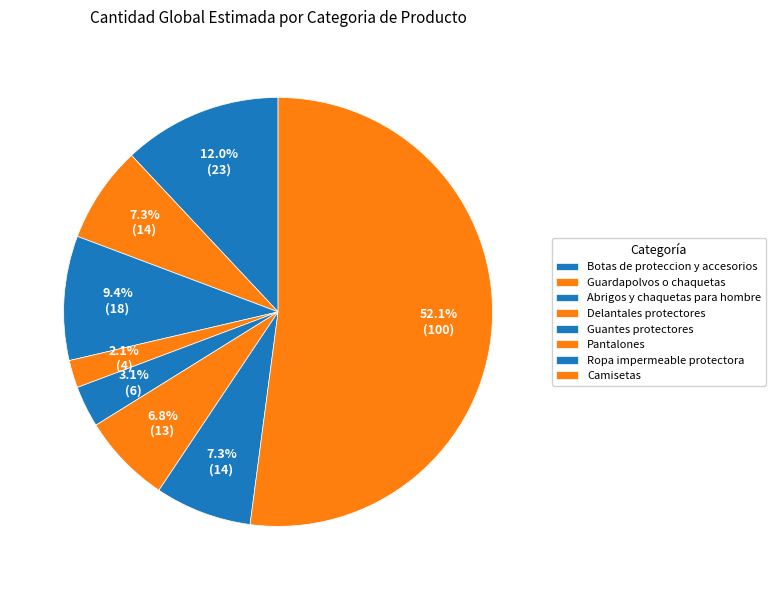

Is it true that Guardapolvos o chaquetas is 15% of the pie?

False